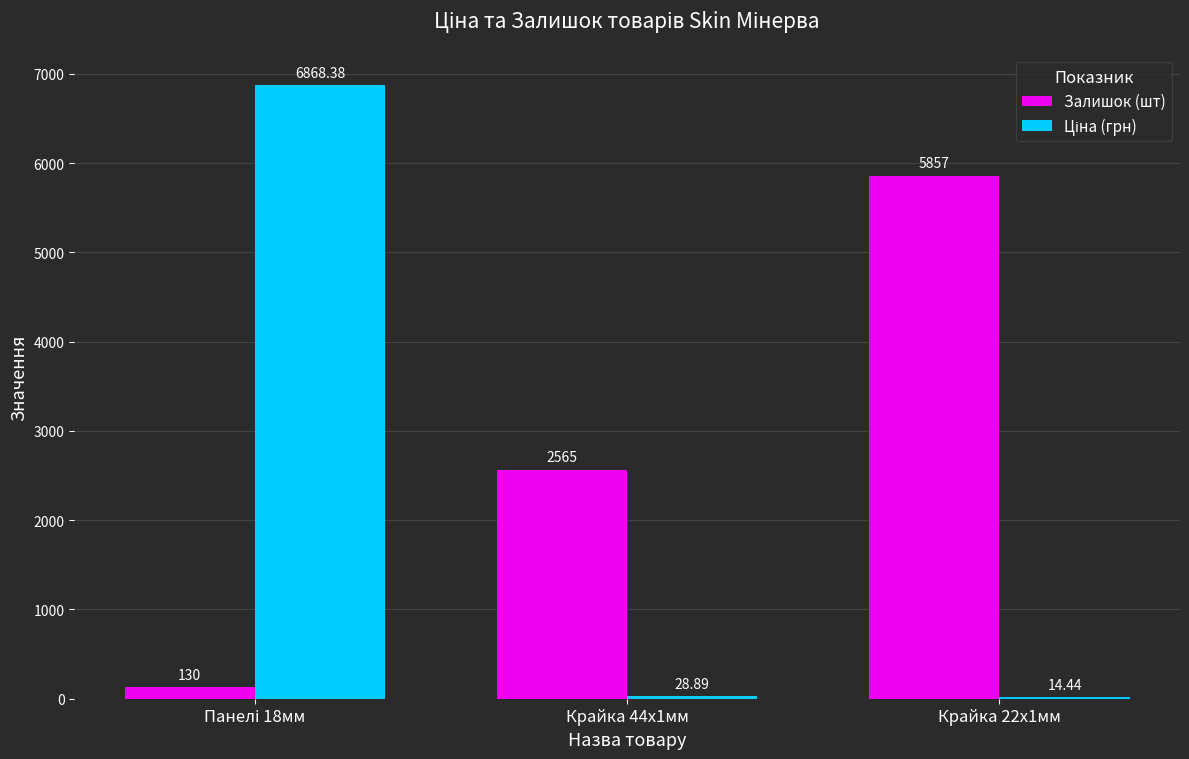

What is the sum of all Залишок (шт) values?

8552.0